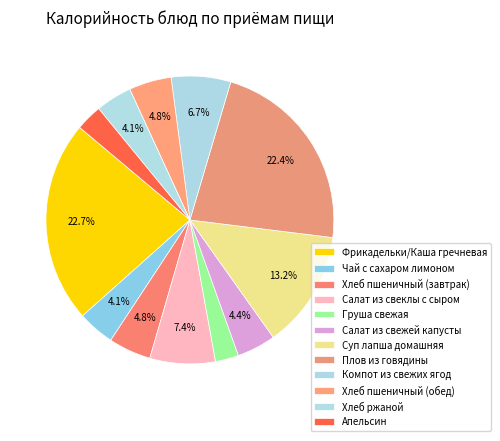

Which slice is the smallest?

Груша свежая